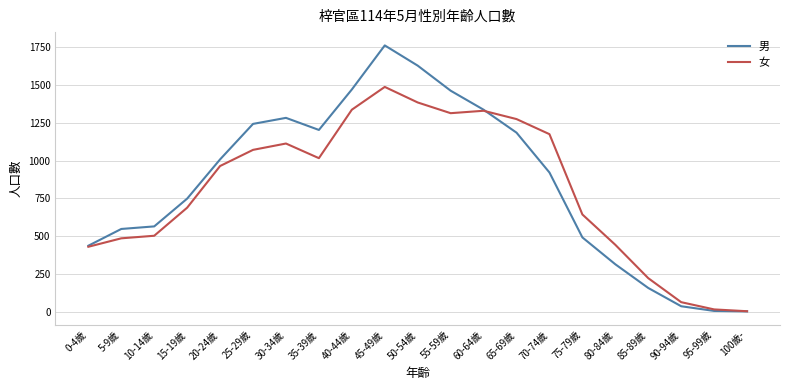

At how many categories does at least one series exceed 1389?

4